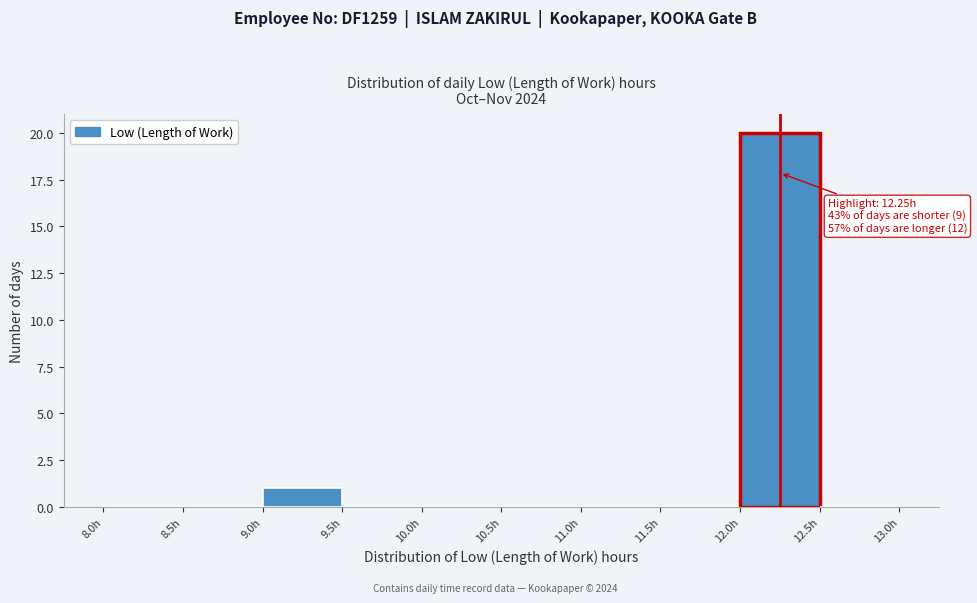

Which range on the x-axis has the tallest bar?

12.0 to 12.5